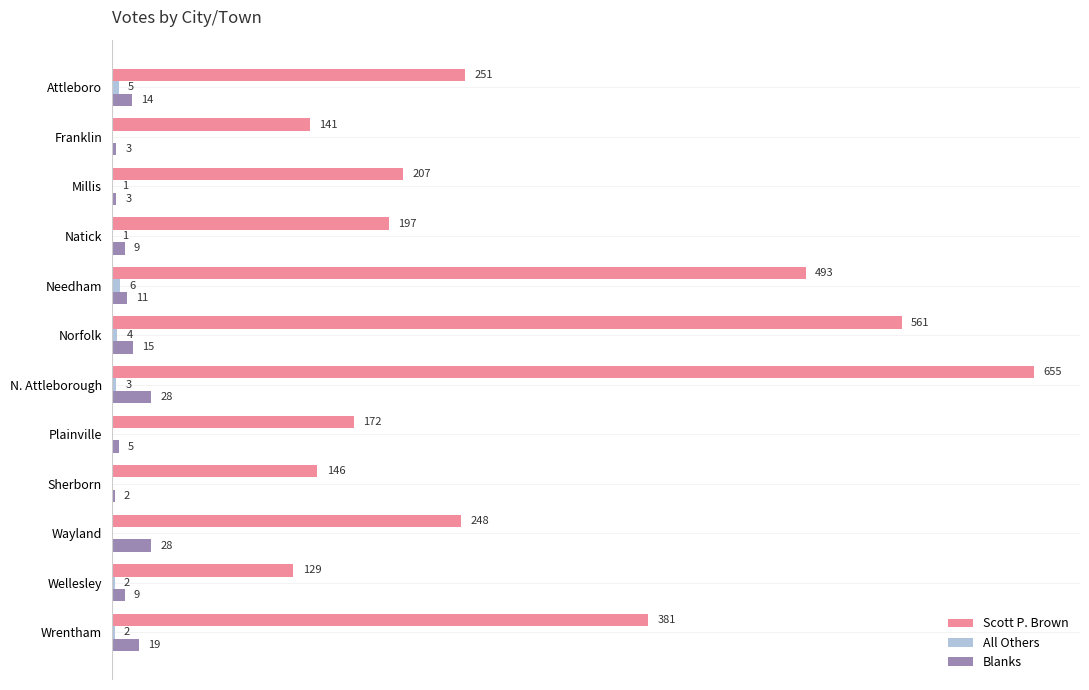

At which label is Blanks closest to 15?

Norfolk